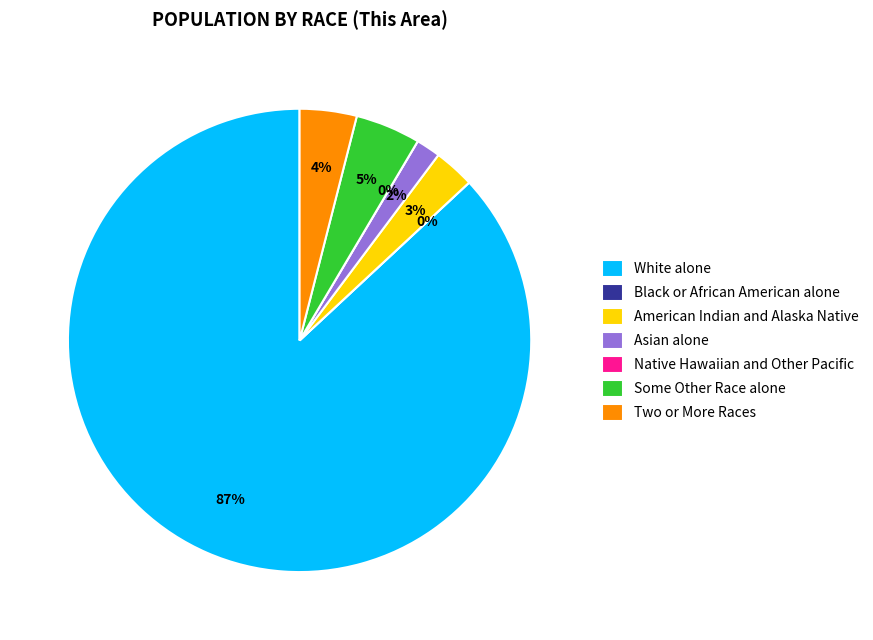

Is Some Other Race alone the majority of the pie?

No